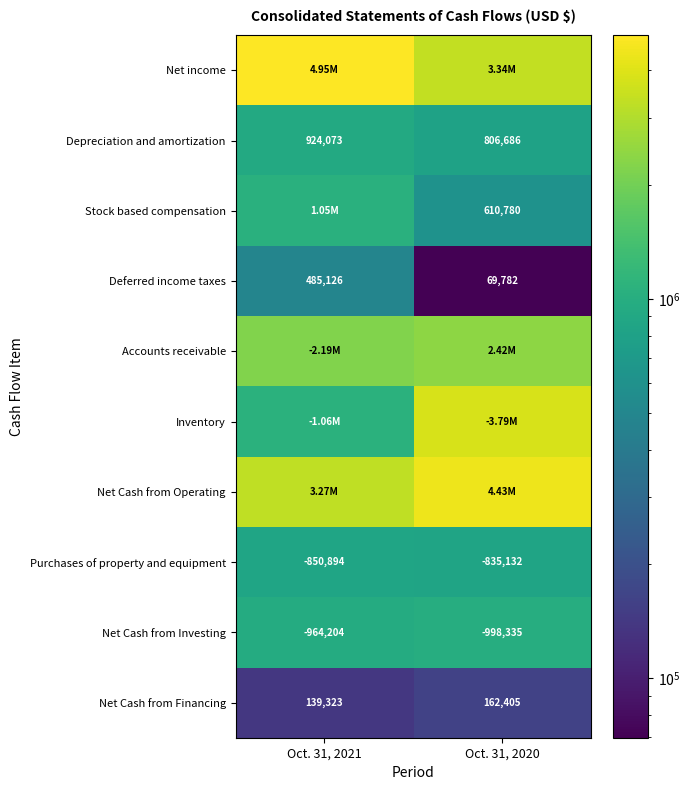

What is the sum of the Net income values at Oct. 31, 2021 and Oct. 31, 2020?

8291350